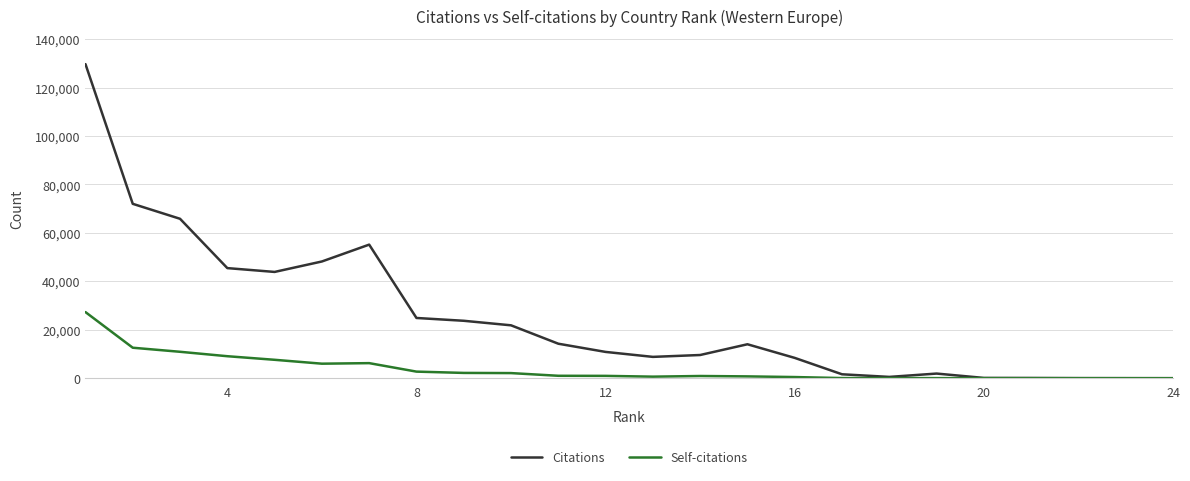

True or false: Citations has more than 0 interior local peaks.

True